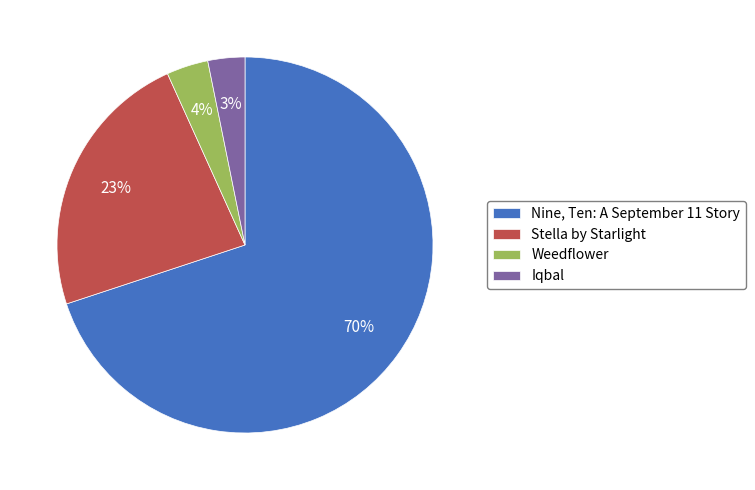

Which has a higher value, Iqbal or Nine, Ten: A September 11 Story?

Nine, Ten: A September 11 Story